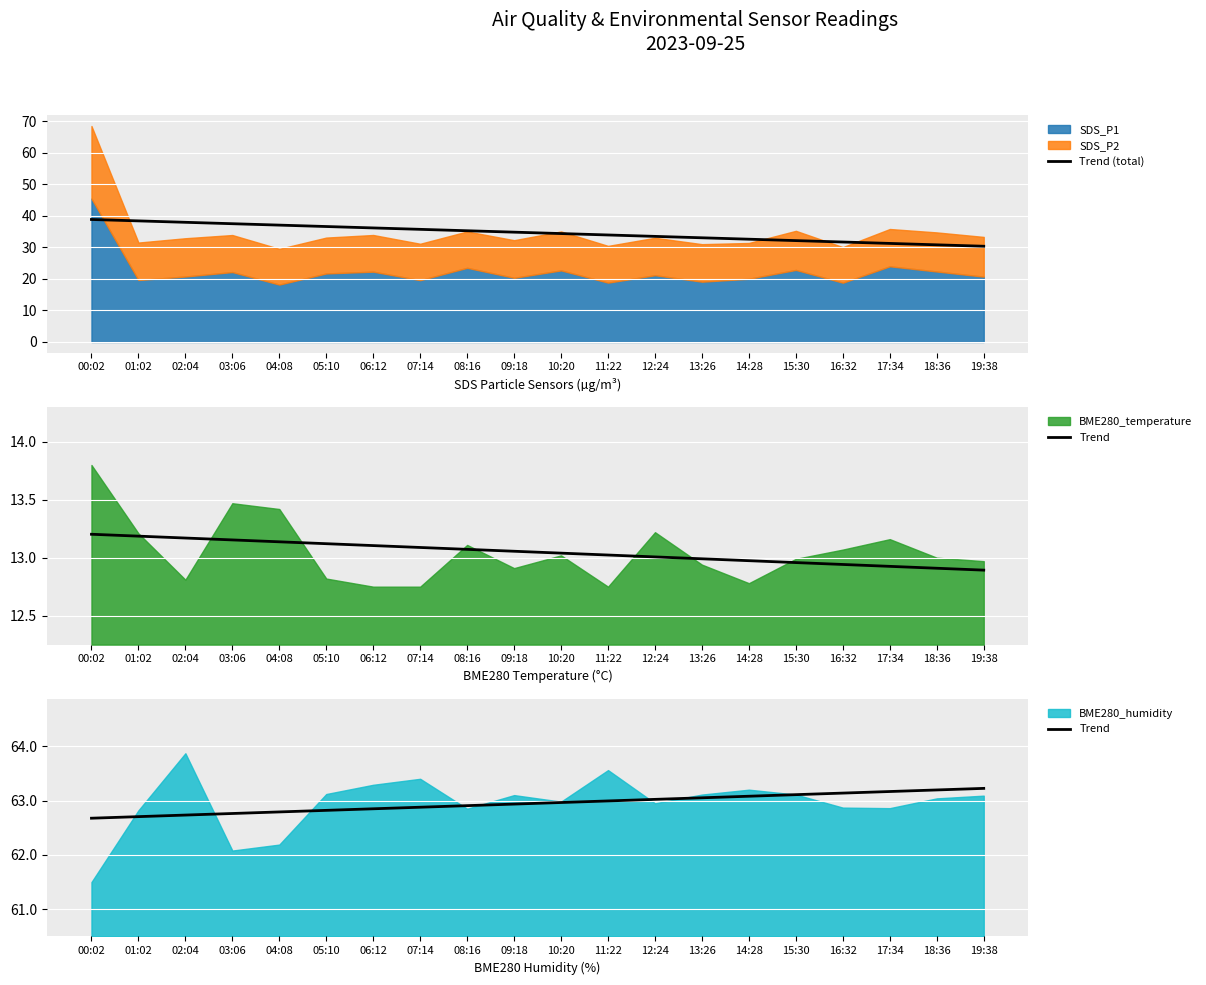

At which label does Trend reach its minimum?

00:02